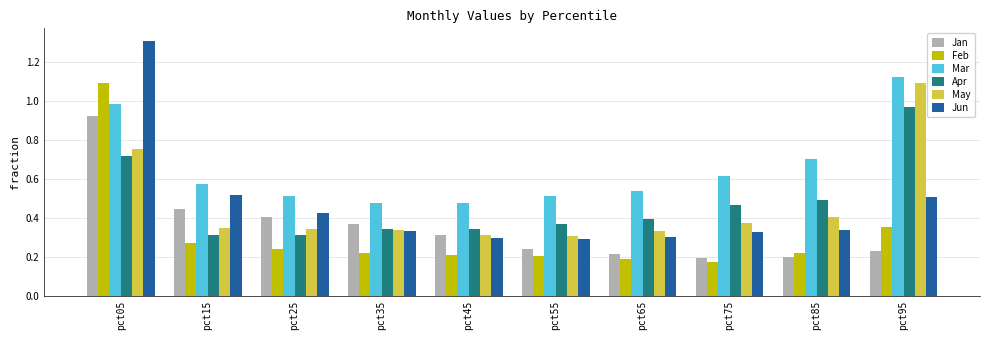

At how many categories does at least one series exceed 1?

2